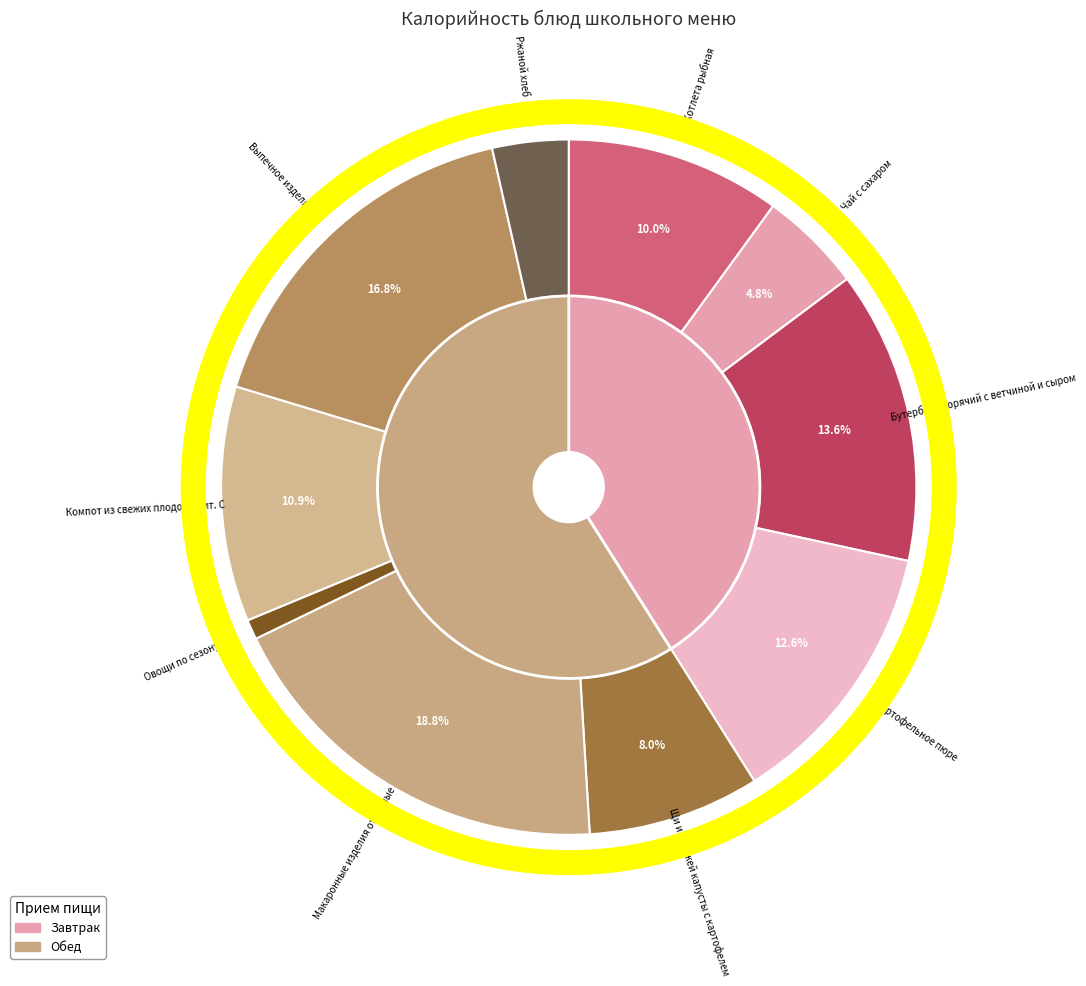

Which category has the biggest portion of the pie?

Макаронные изделия отварные